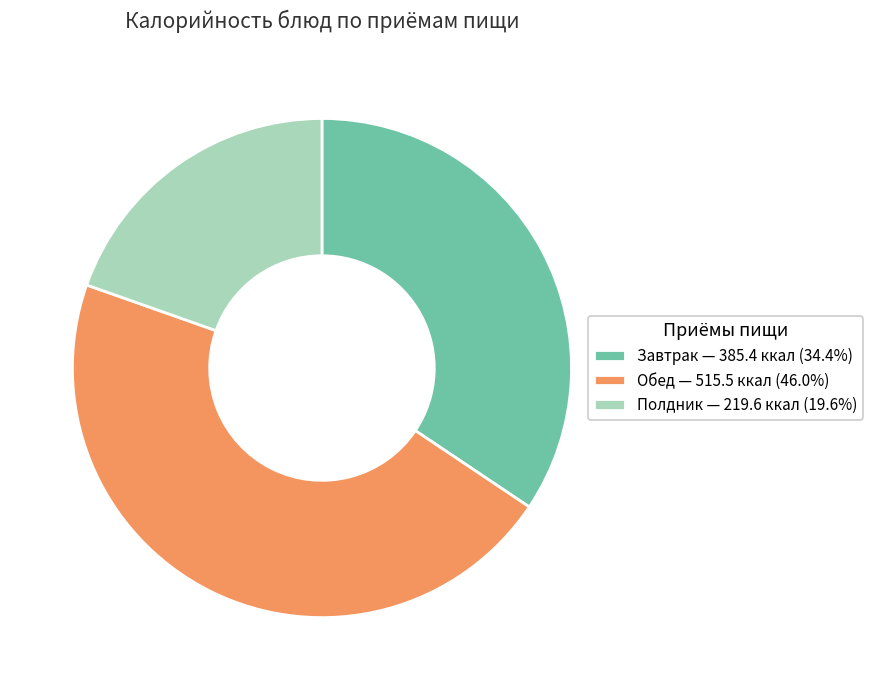

Is the sum of Завтрак — 385.4 ккал (34.4%) and Полдник — 219.6 ккал (19.6%) greater than half?

Yes